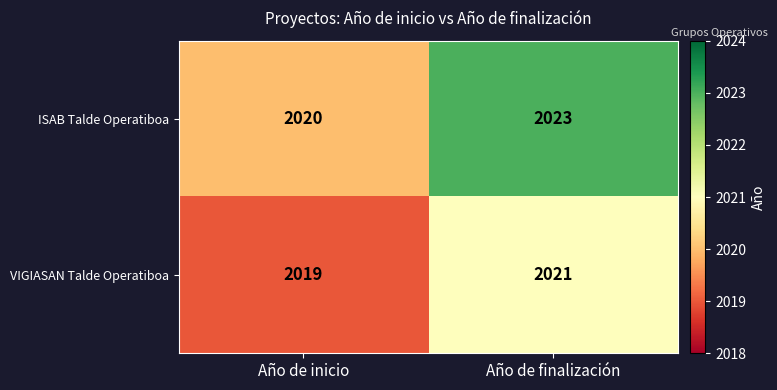

List the series in order of their overall mean, highest first.

ISAB Talde Operatiboa, VIGIASAN Talde Operatiboa